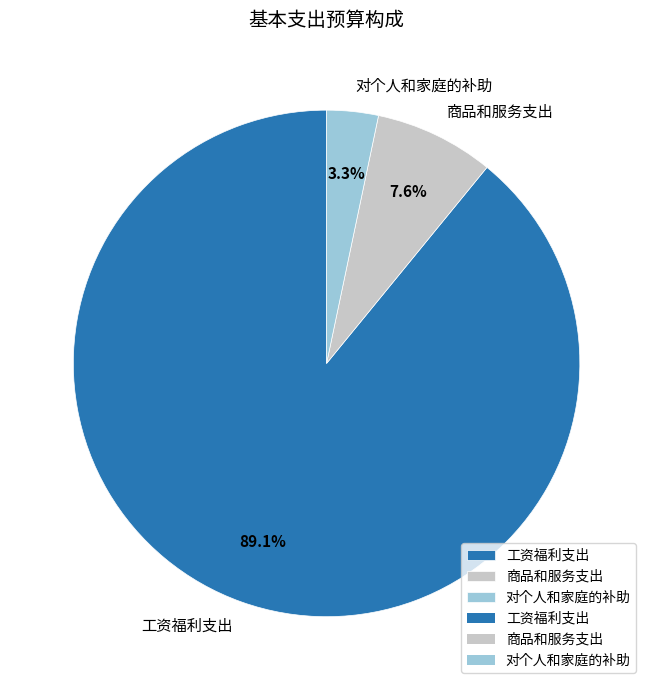

Do 对个人和家庭的补助 and 商品和服务支出 together represent more than half of the pie?

No